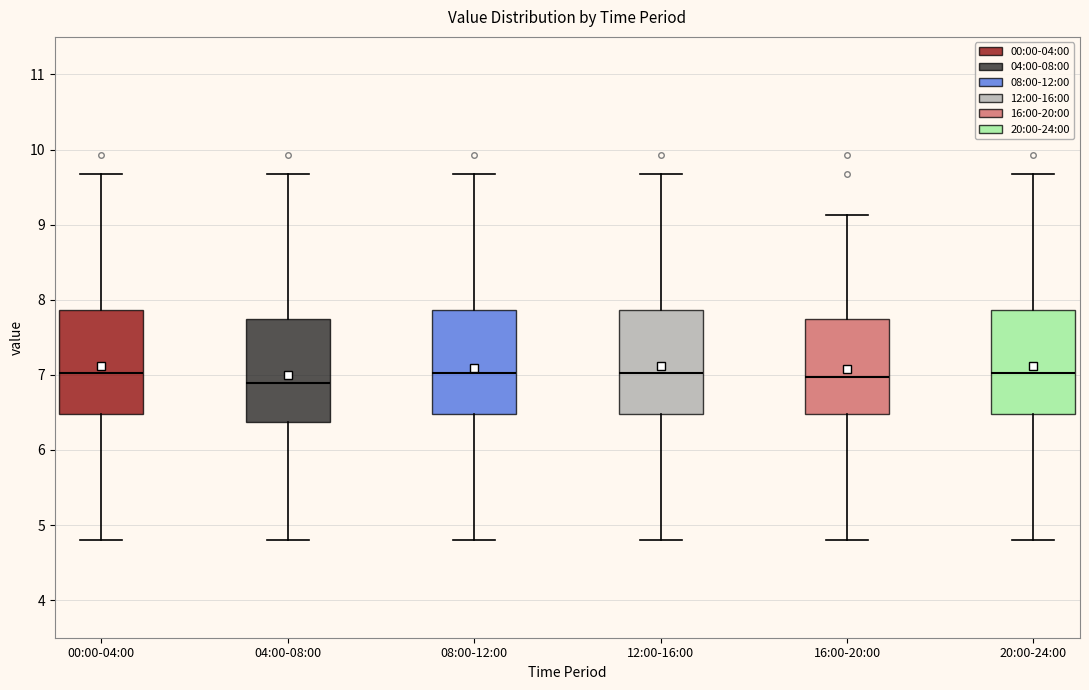

Where is the lower edge of the box for 08:00-12:00 on the y-axis? The values are not printed on the chart, so give them approximately, as read against the axis.

6.5